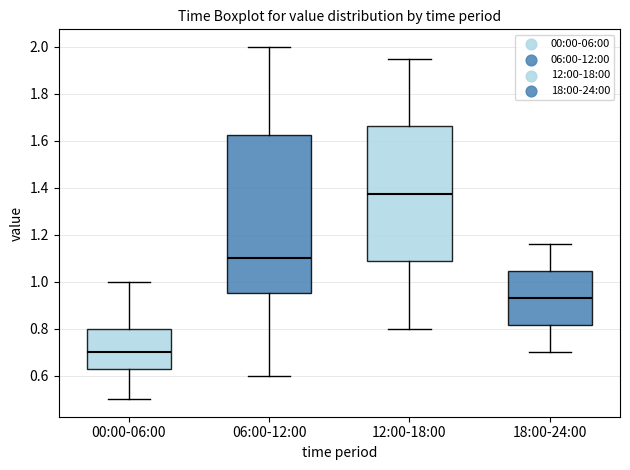

Where does the median line of the box for 06:00-12:00 sit on the y-axis? The values are not printed on the chart, so give them approximately, as read against the axis.

1.10